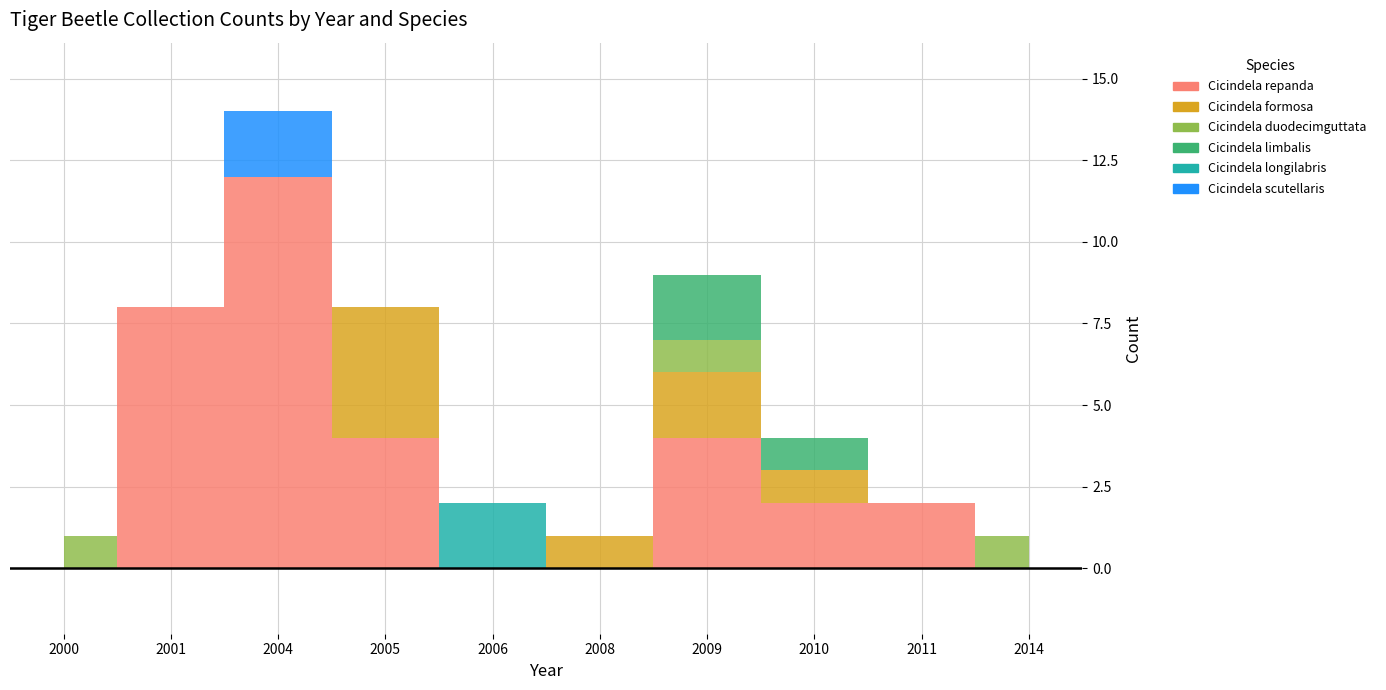

Which series changed the most between 2001 and 2011?

Cicindela repanda